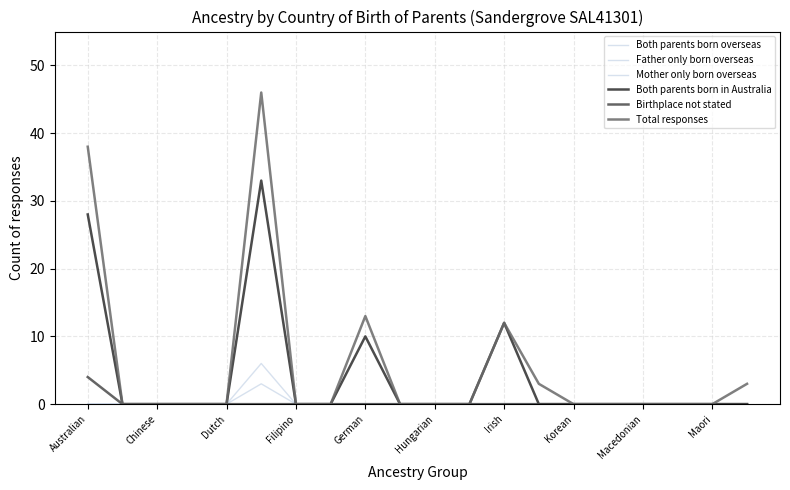

True or false: Both parents born overseas and Total responses cross at least once.

False